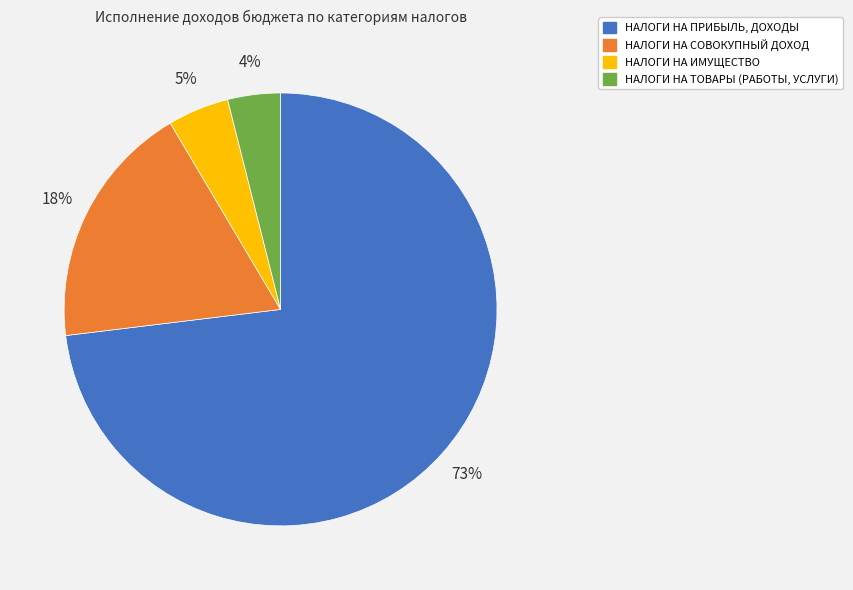

Do НАЛОГИ НА ПРИБЫЛЬ, ДОХОДЫ and НАЛОГИ НА ТОВАРЫ (РАБОТЫ, УСЛУГИ) together represent more than half of the pie?

Yes